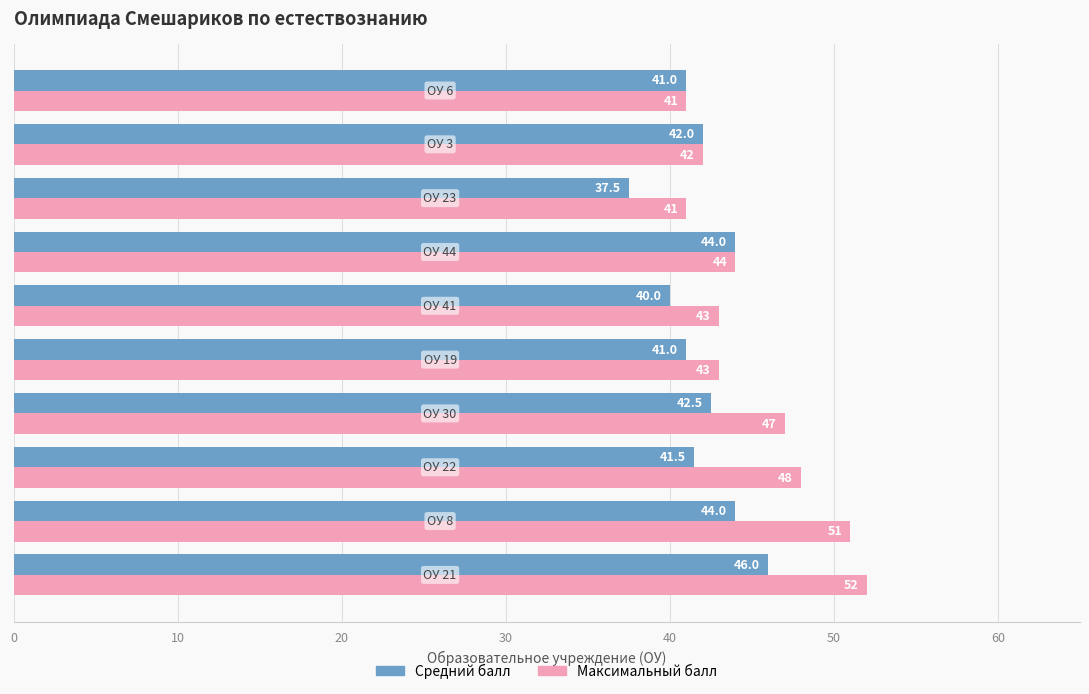

Which series has the largest total across all categories?

Максимальный балл